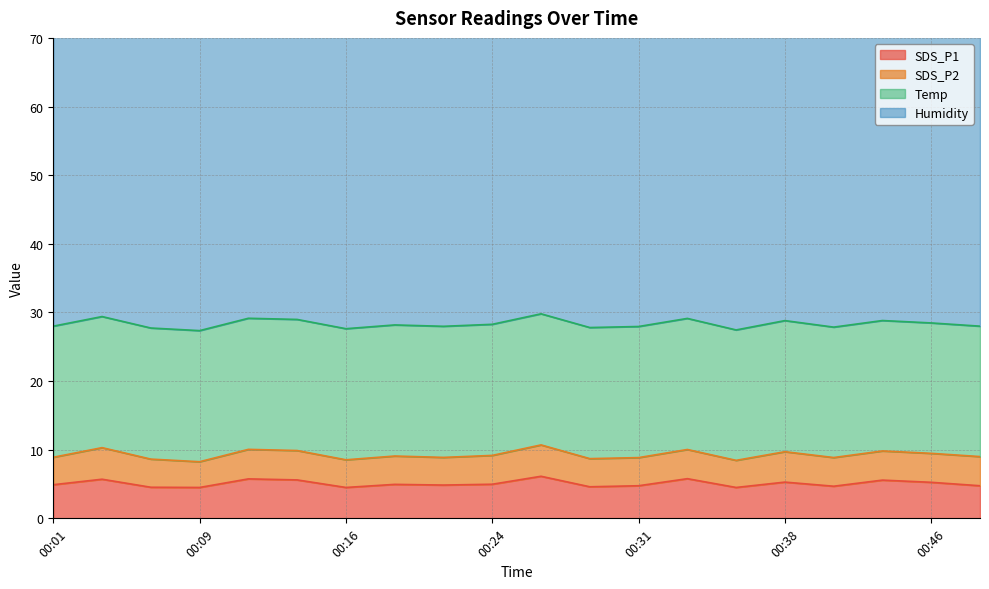

What are all the series names shown in the legend?

SDS_P1, SDS_P2, Temp, Humidity